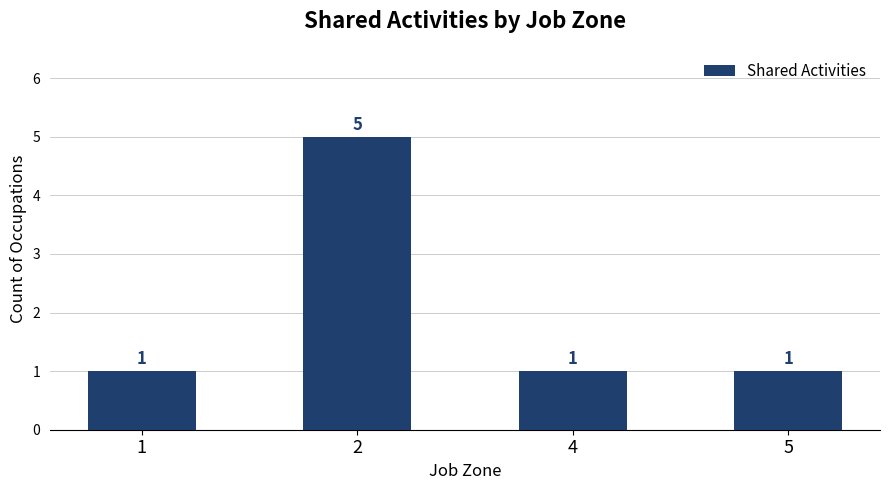

What is the sum of all values?

8